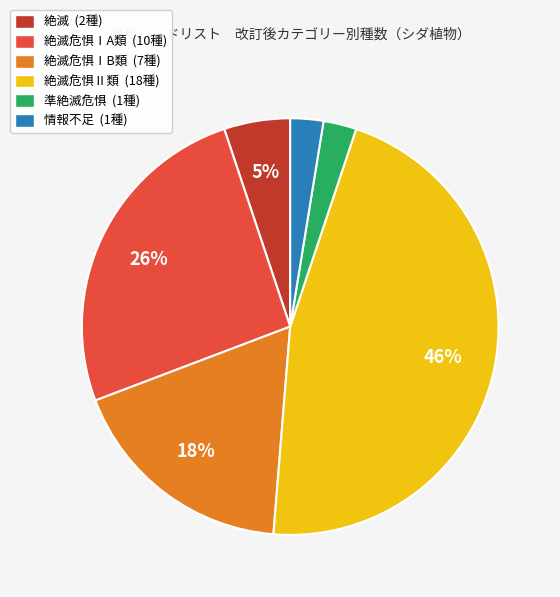

Do 絶滅危惧ⅠA類 (10種) and 絶滅危惧Ⅱ類 (18種) together represent more than half of the pie?

Yes